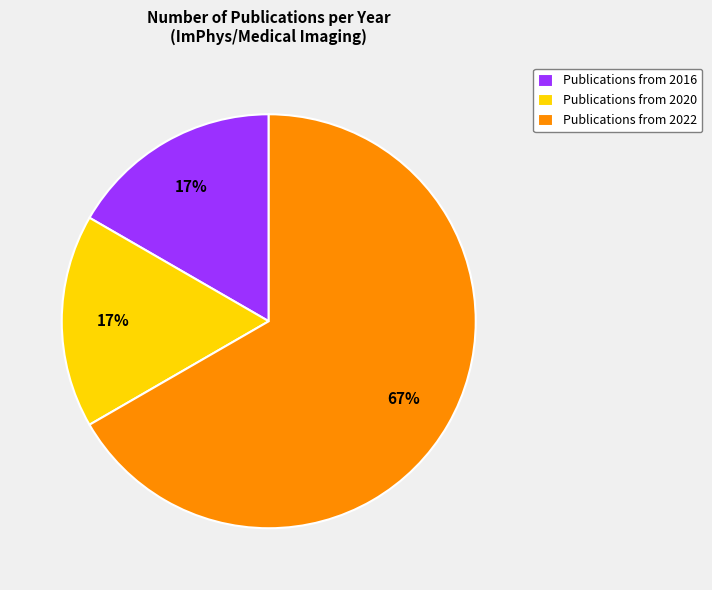

Do Publications from 2022 and Publications from 2016 together represent more than half of the pie?

Yes